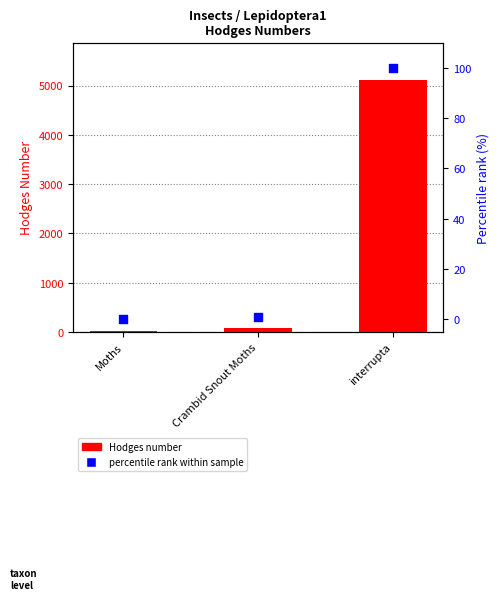

Which series reaches the minimum Y coordinate?

percentile rank within sample